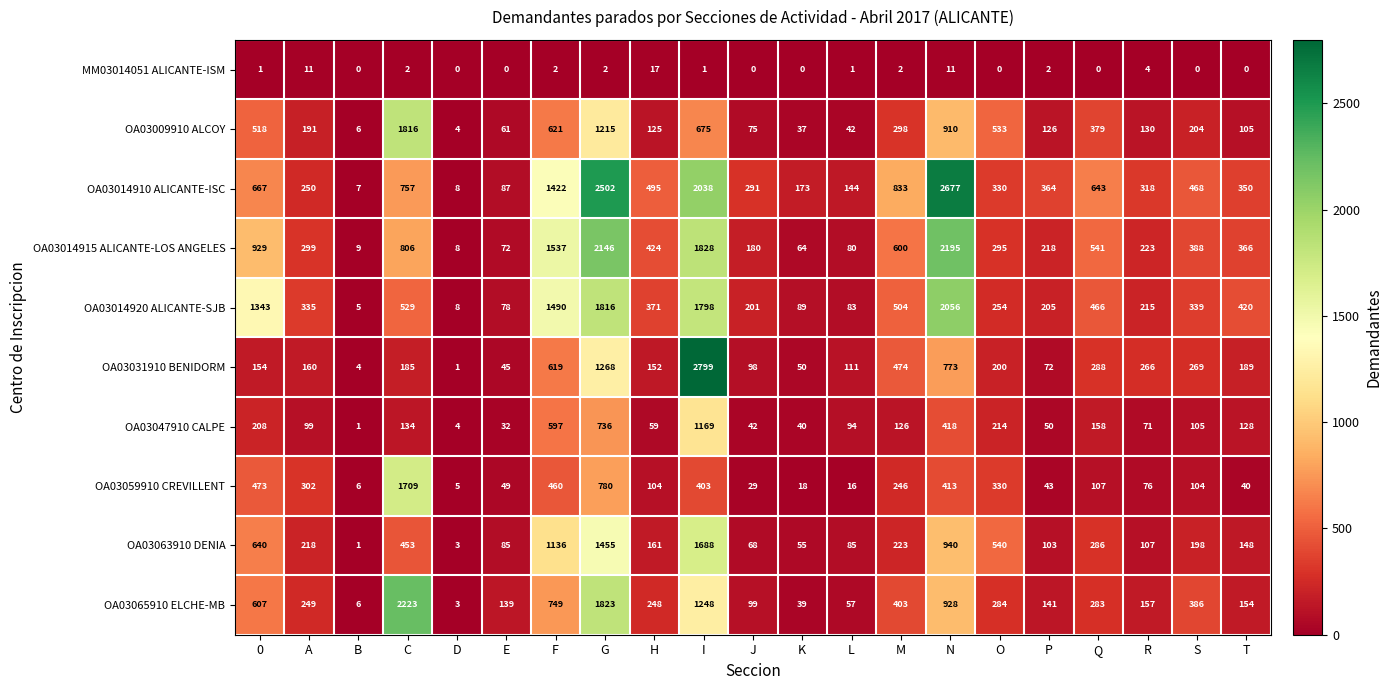

Which label corresponds to the largest value in the chart?

I